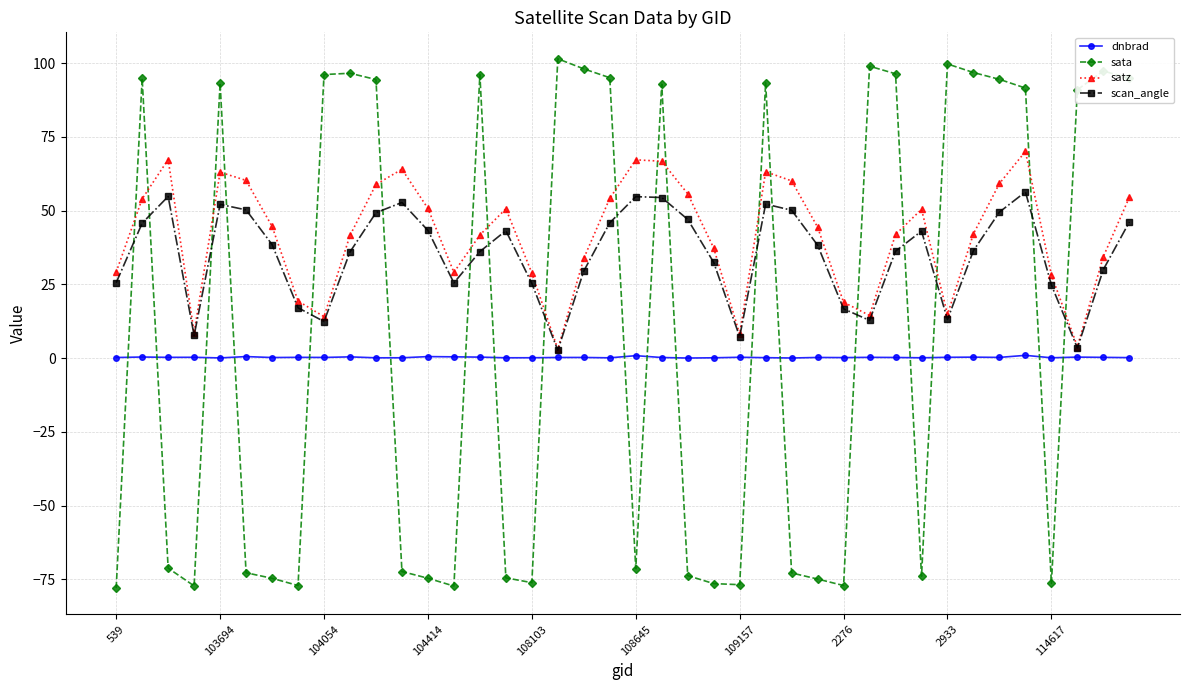

Which series has the widest spread of values?

sata